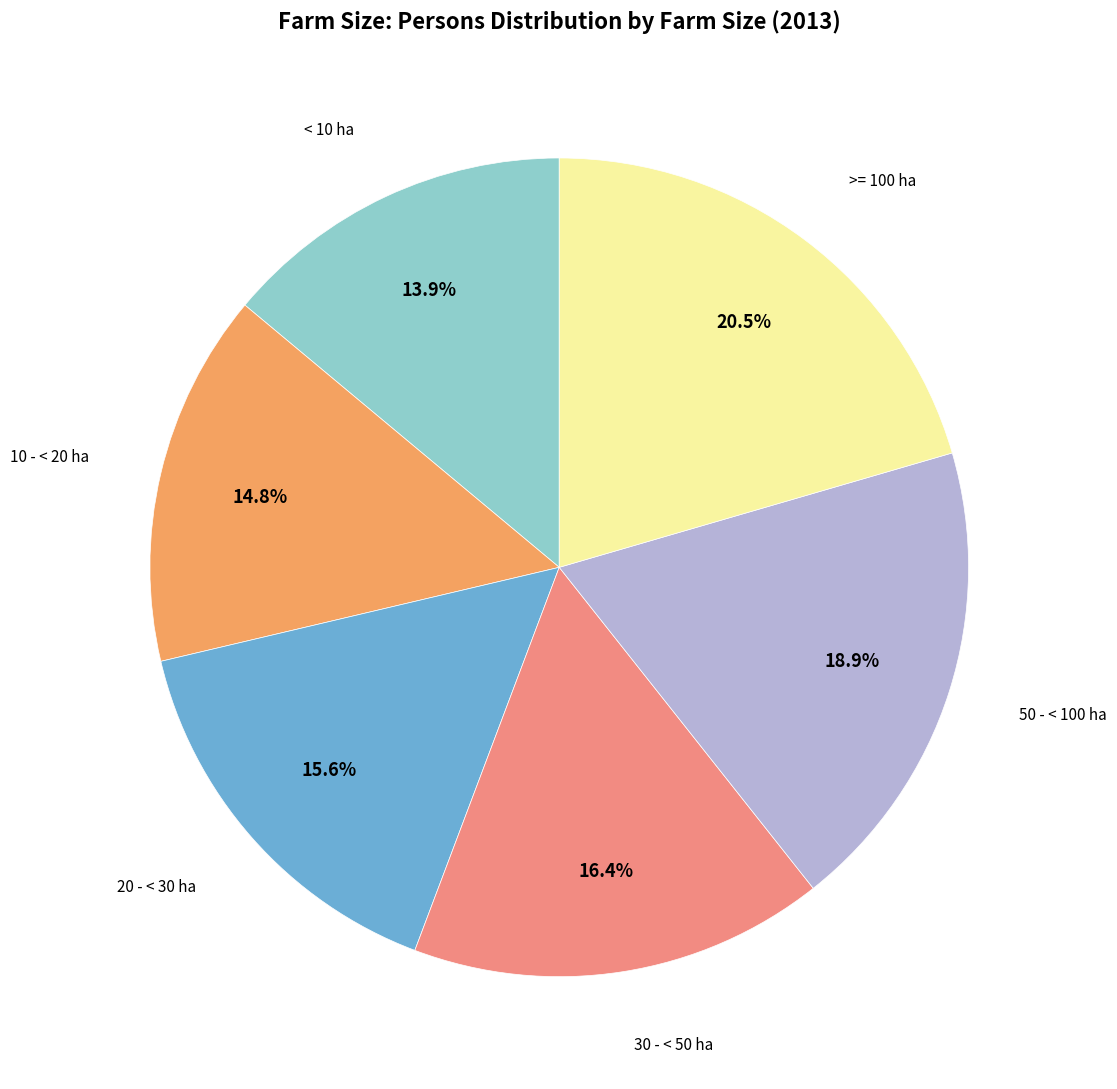

Is there a majority slice in this chart?

No